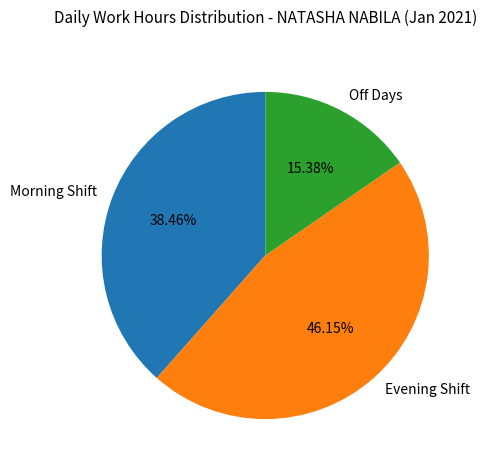

Is the sum of Morning Shift and Evening Shift greater than half?

Yes